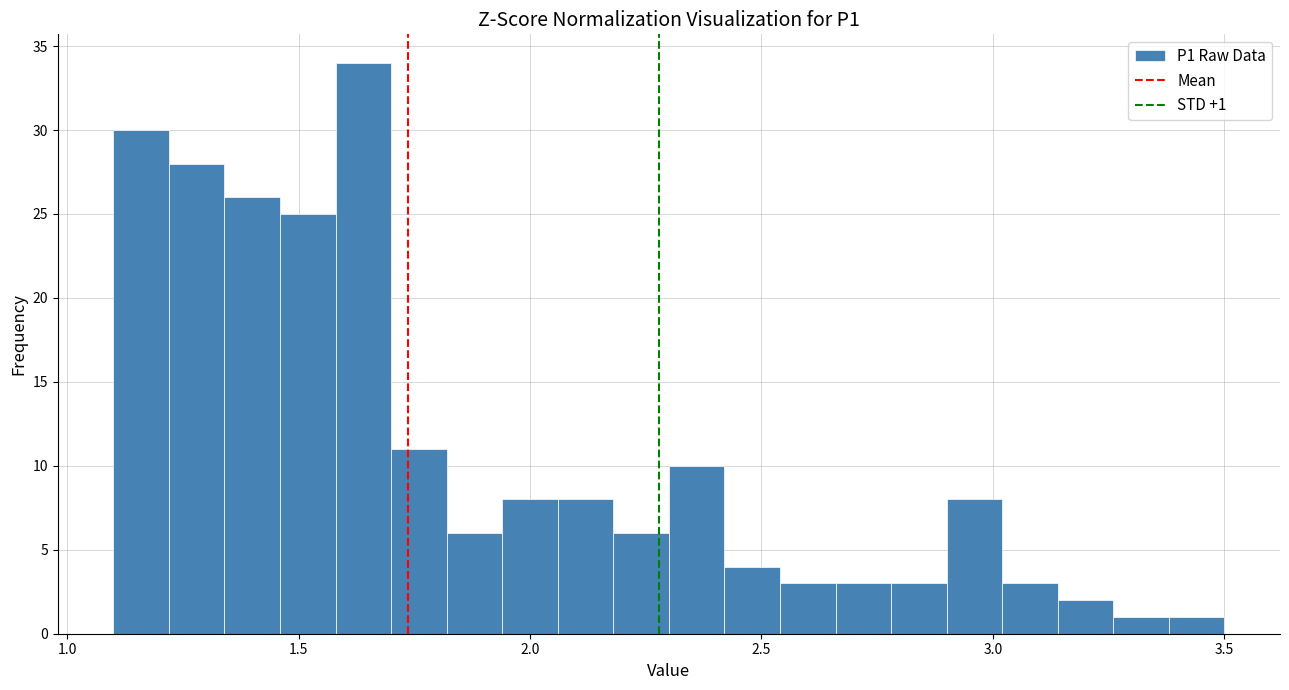

Around what value on the x-axis is the tallest bar? Give the approximate position of its centre, as read against the axis.

1.65